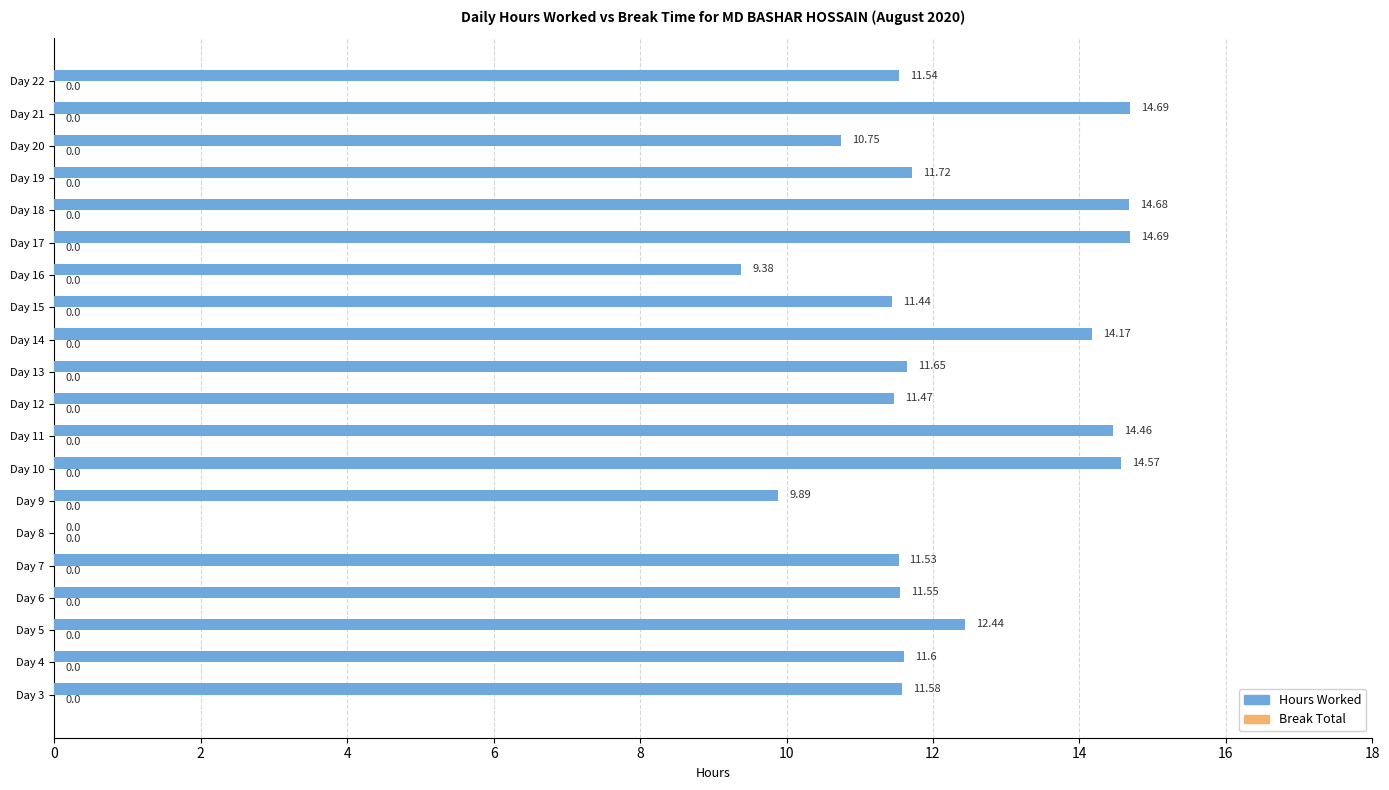

Which has a higher value, Day 6 or Day 17?

Day 17